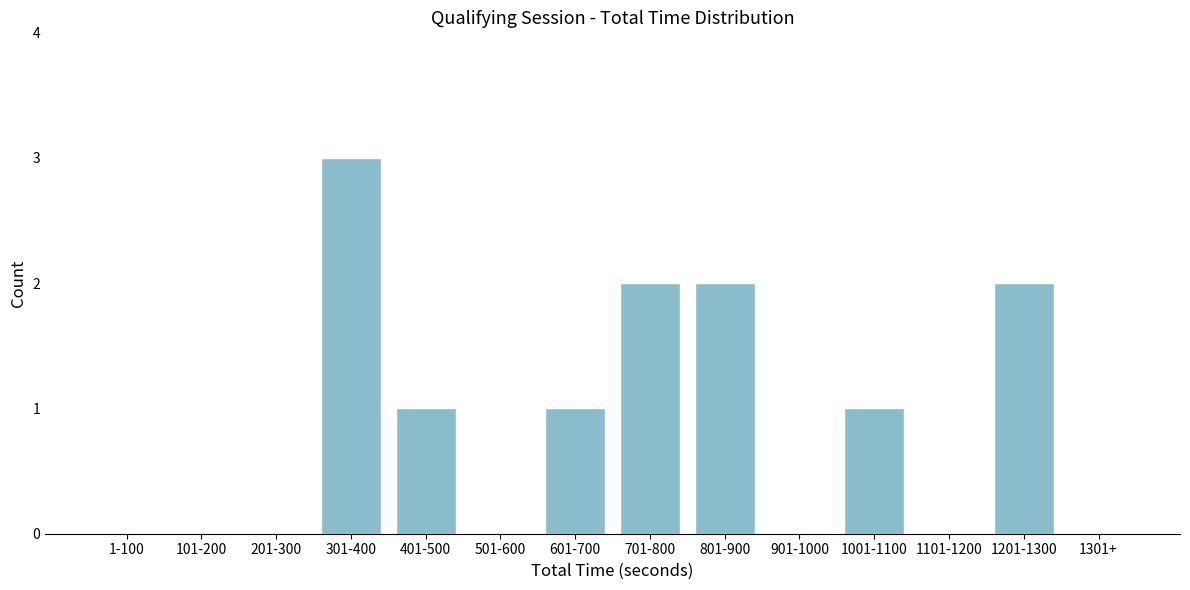

Reading left to right, transcribe all the data shown in this chart.

1-100=0	101-200=0	201-300=0	301-400=3	401-500=1	501-600=0	601-700=1	701-800=2	801-900=2	901-1000=0	1001-1100=1	1101-1200=0	1201-1300=2	1301+=0